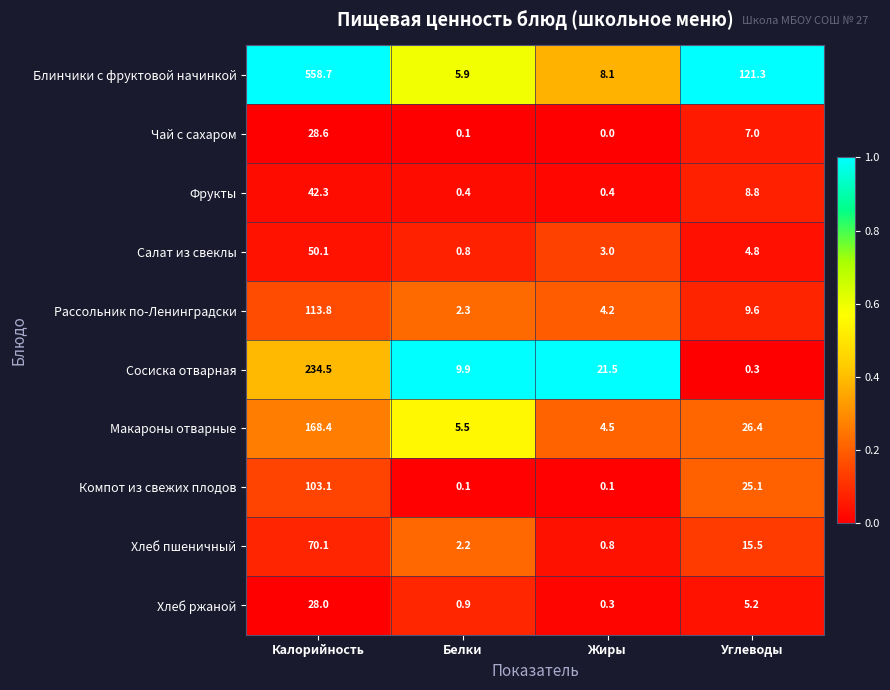

At which category is the sum across all series the highest?

Калорийность